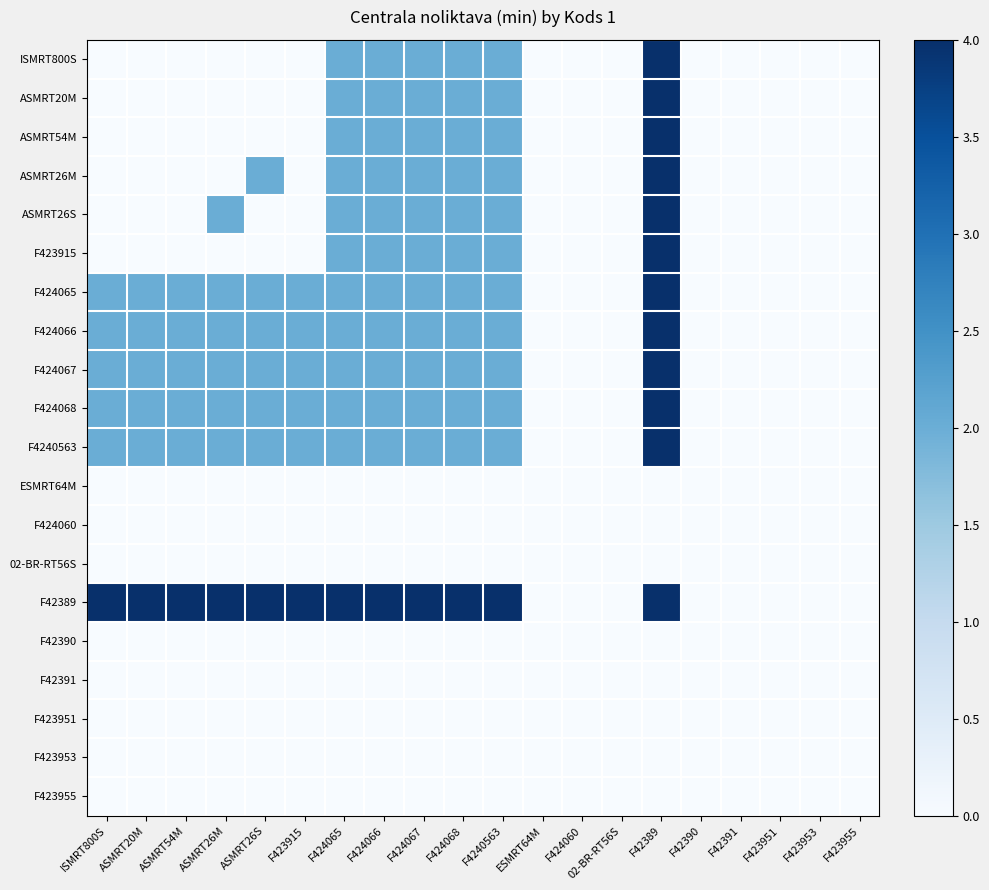

What is the difference between the highest and lowest values at ASMRT20M?

4